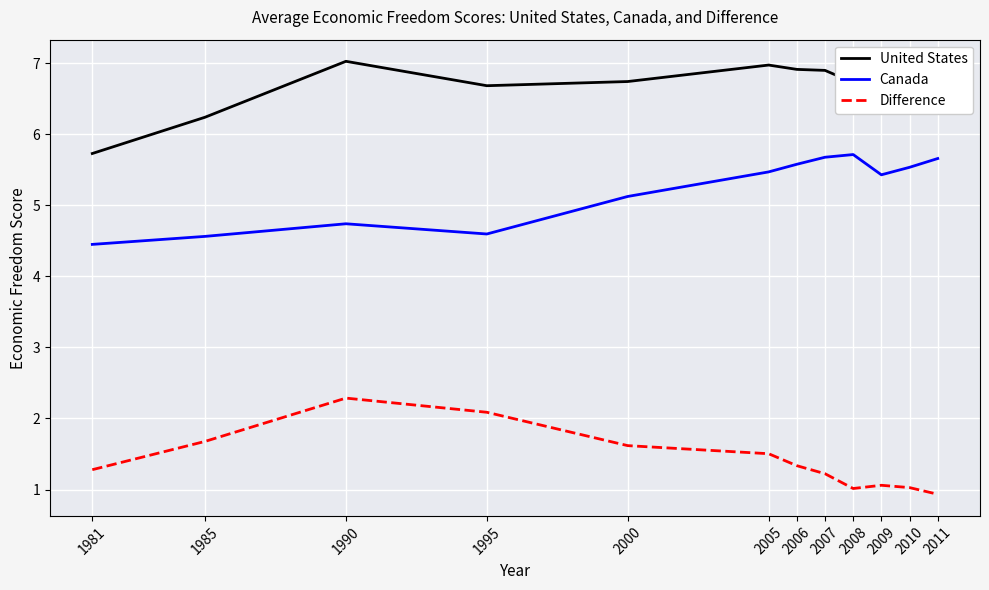

What is the lowest value of the United States series?

5.7